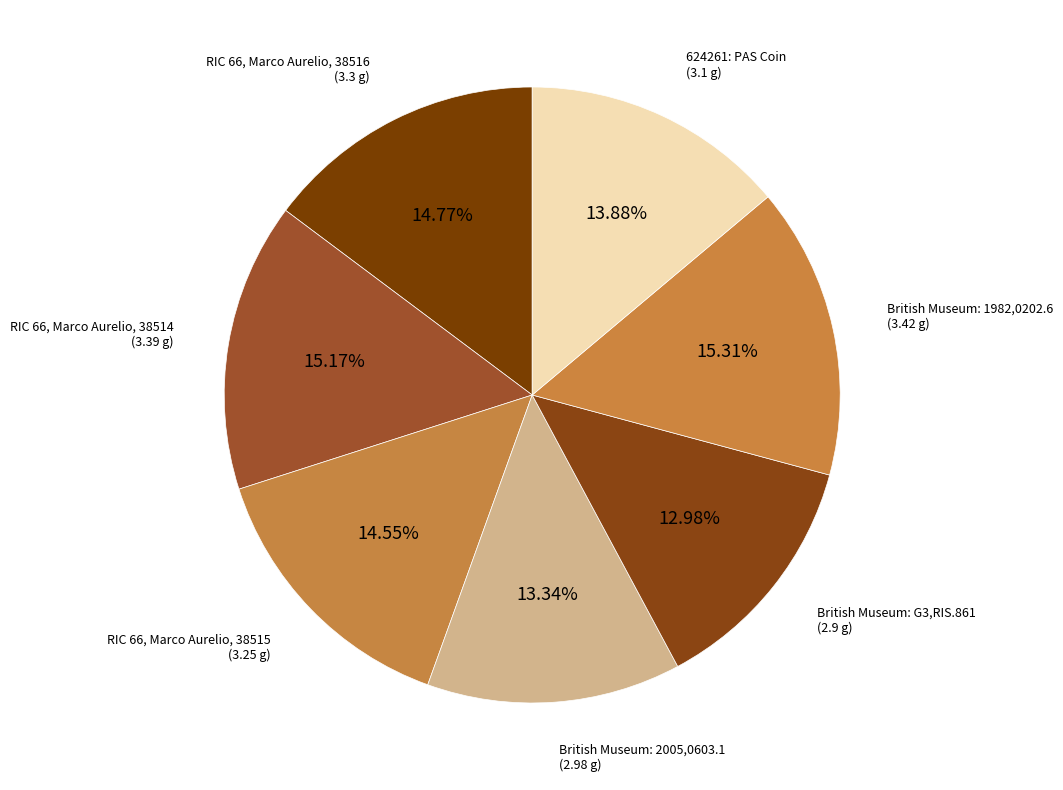

True or false: RIC 66, Marco Aurelio, 38516 accounts for 8% of the total.

False